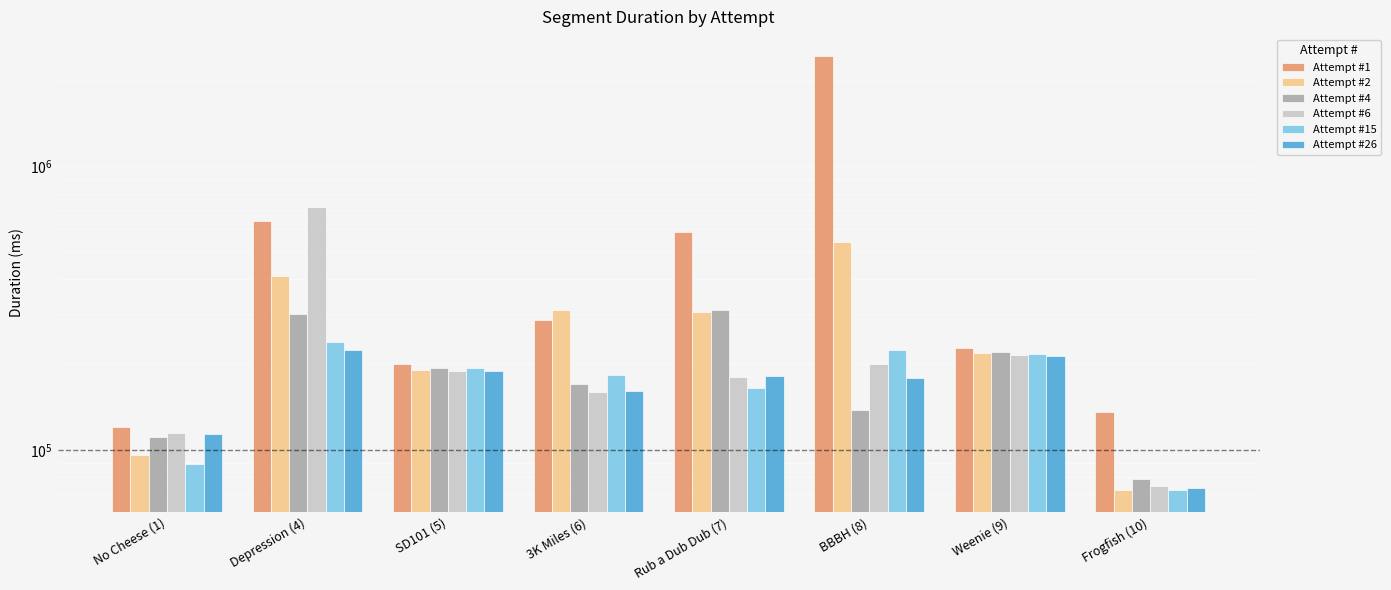

What value does the Attempt #2 series have at Weenie (9), to the nearest 50?

219400